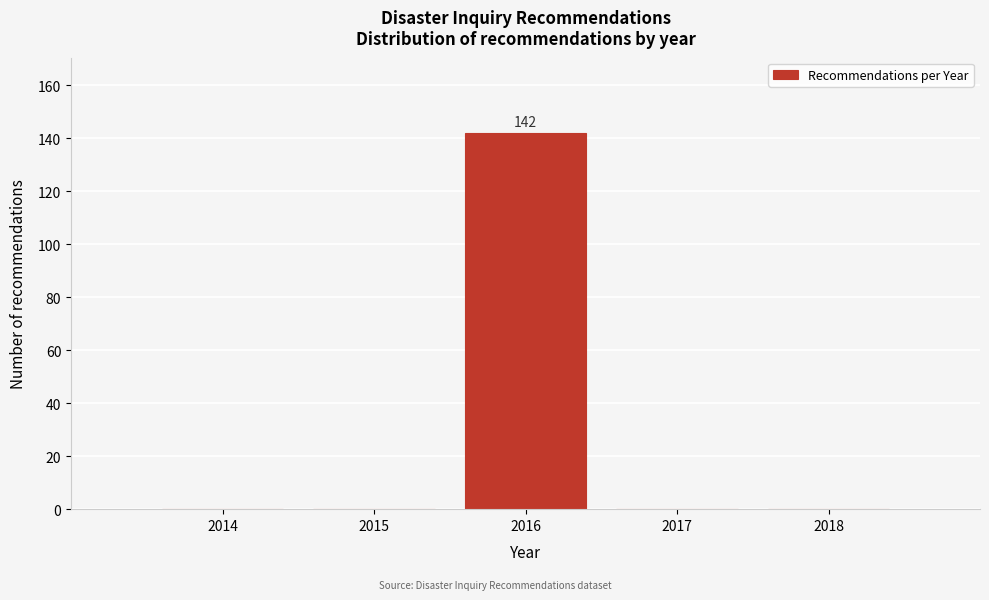

Reading left to right, list all the values displayed in this chart.

2014=0	2015=0	2016=142	2017=0	2018=0